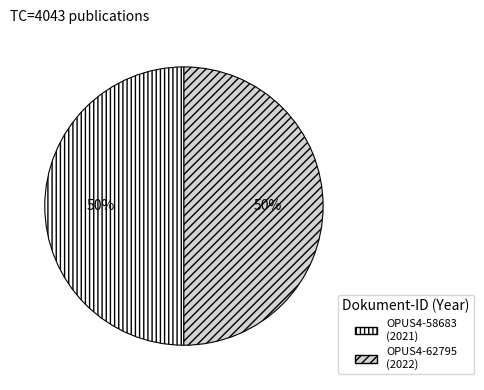

What is the ratio of the value at OPUS4-58683 to the value at OPUS4-62795?

1.0